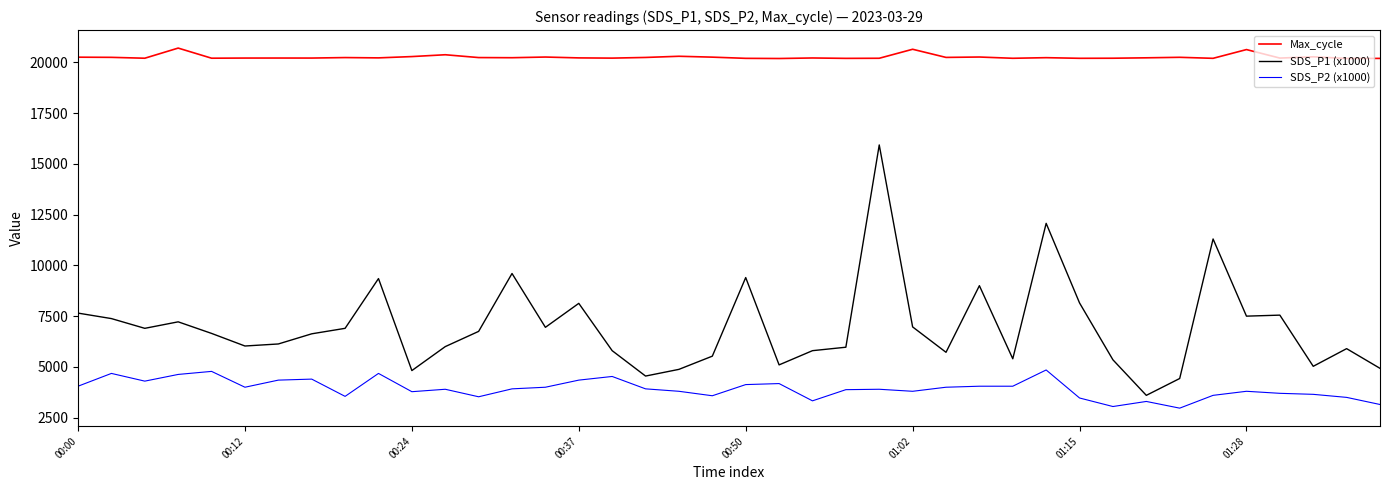

Is this an area chart (filled region under the line)?

No